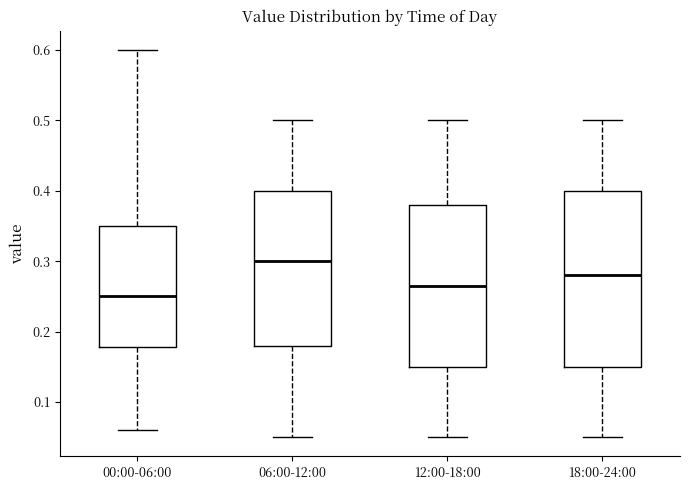

Comparing the boxes themselves (not the whiskers), which one is the tallest?

18:00-24:00